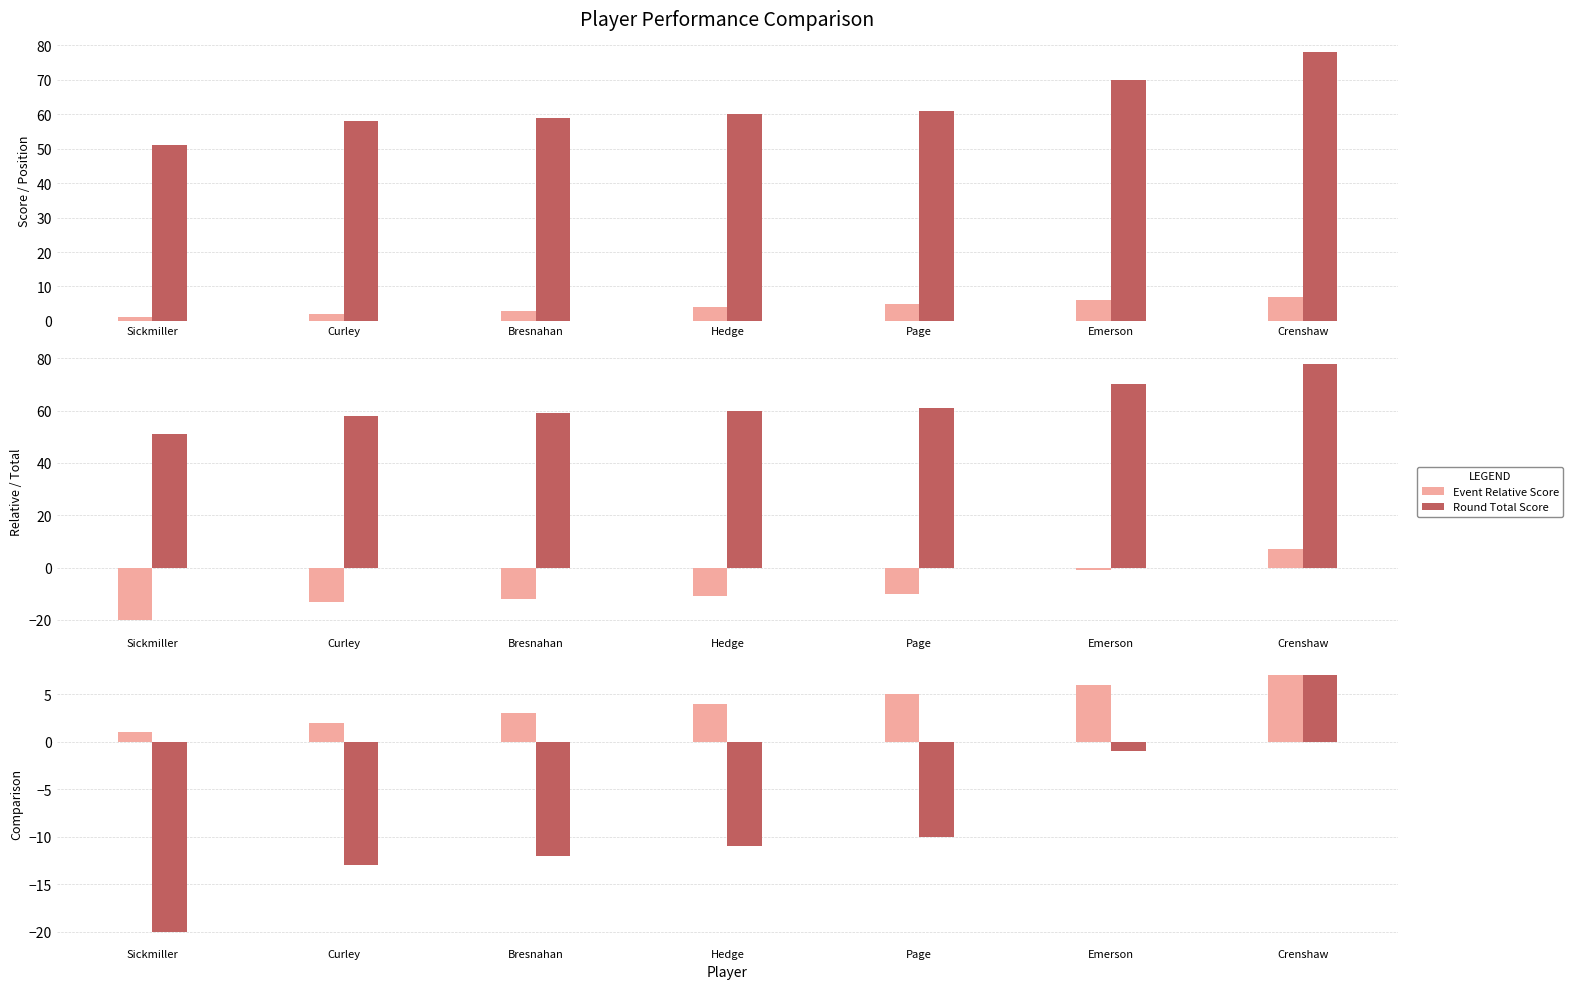

Rank the series at Crenshaw from lowest to highest value.

Position, Event Relative Score, Event Total Score, Round Total Score